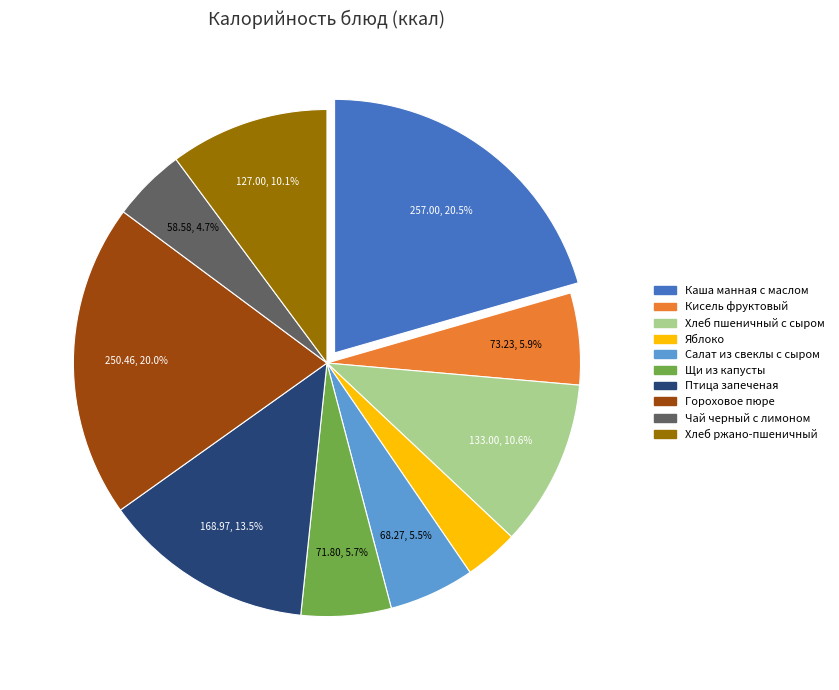

How many slices are in this pie chart?

10